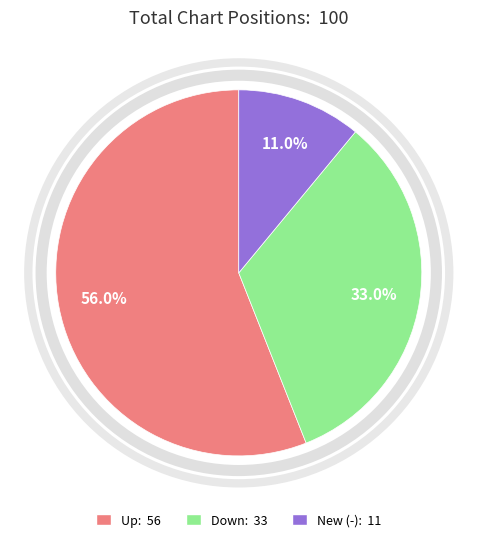

What percentage do New (-): 11 and Up: 56 together represent?

67.0%